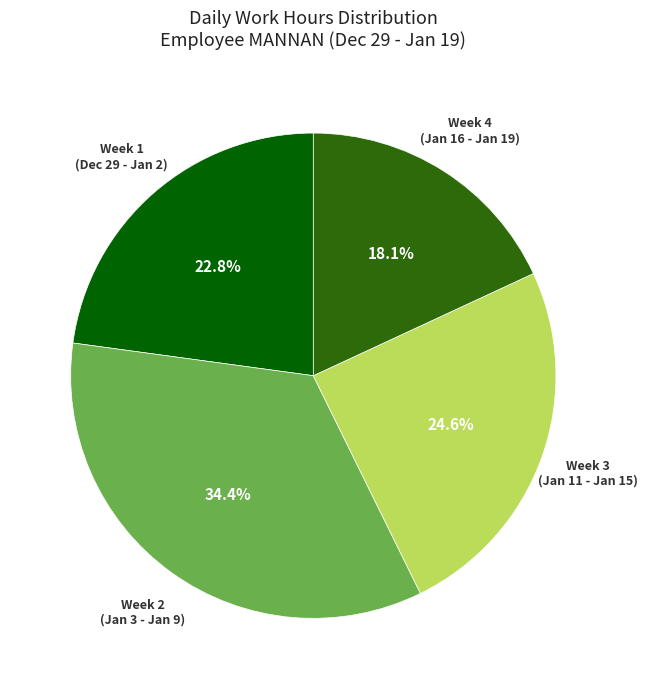

What is the ratio of the value at Week 4 (Jan 16 - Jan 19) to the value at Week 3 (Jan 11 - Jan 15)?

0.7